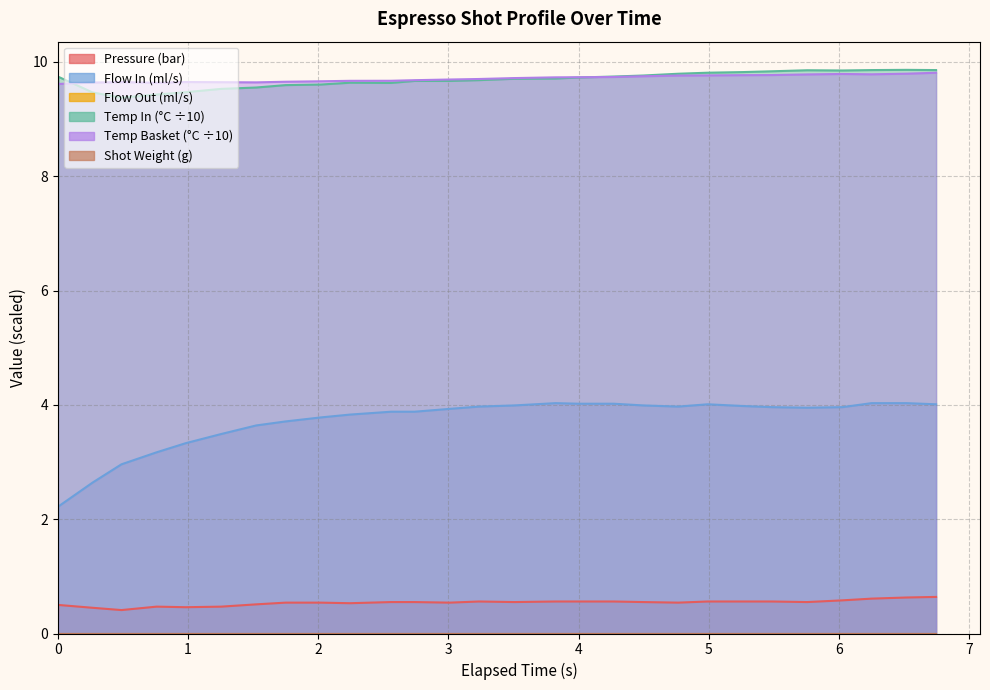

How many lines are shown in the chart?

4